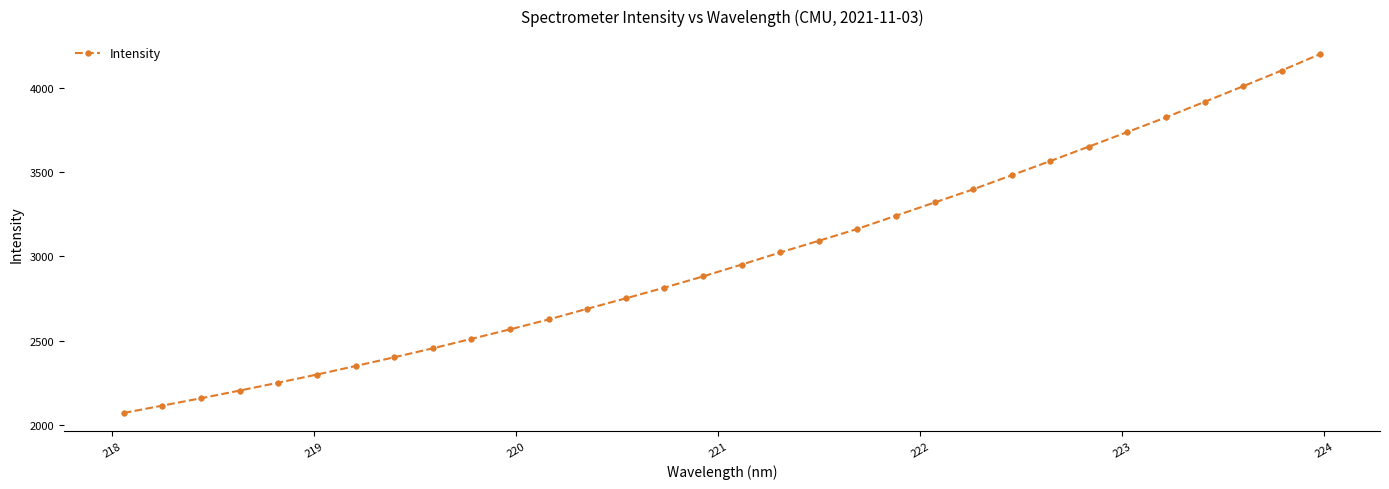

What is the difference between the second highest and second lowest values?

1989.6